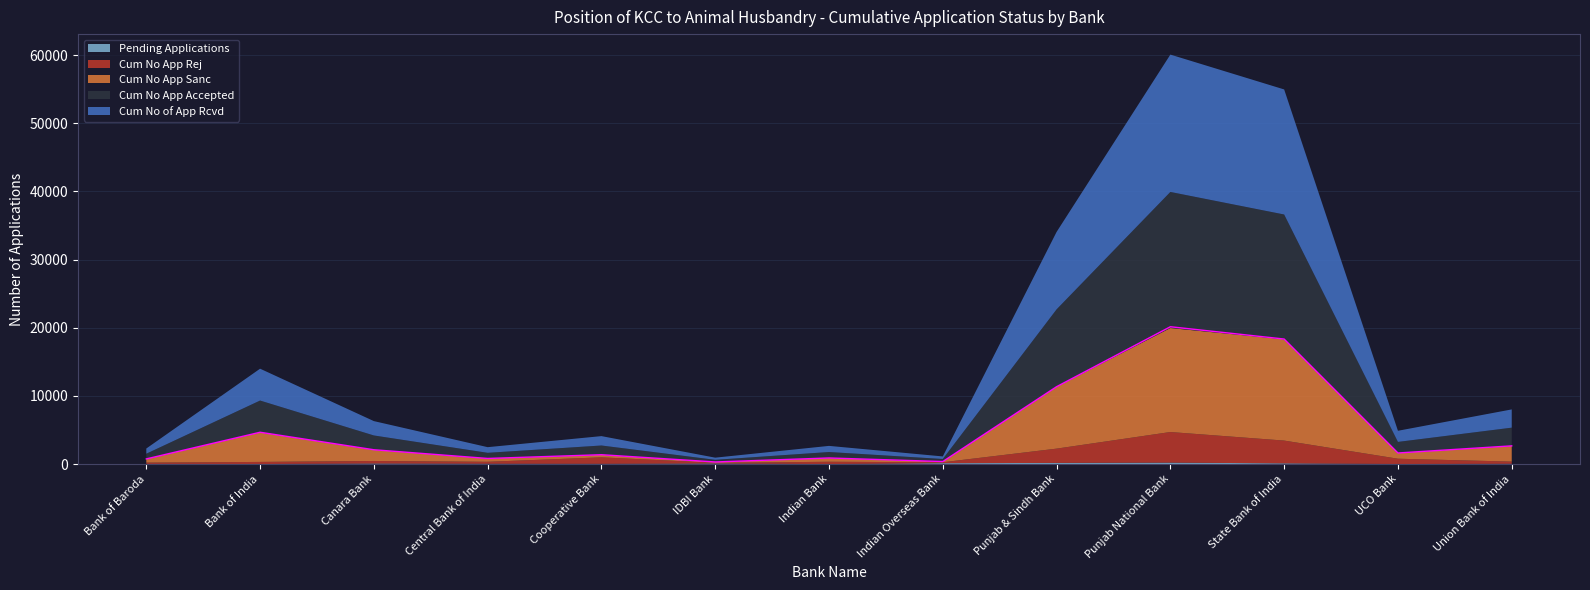

At which category does Cum No of App Rcvd reach its first local peak?

Bank of India